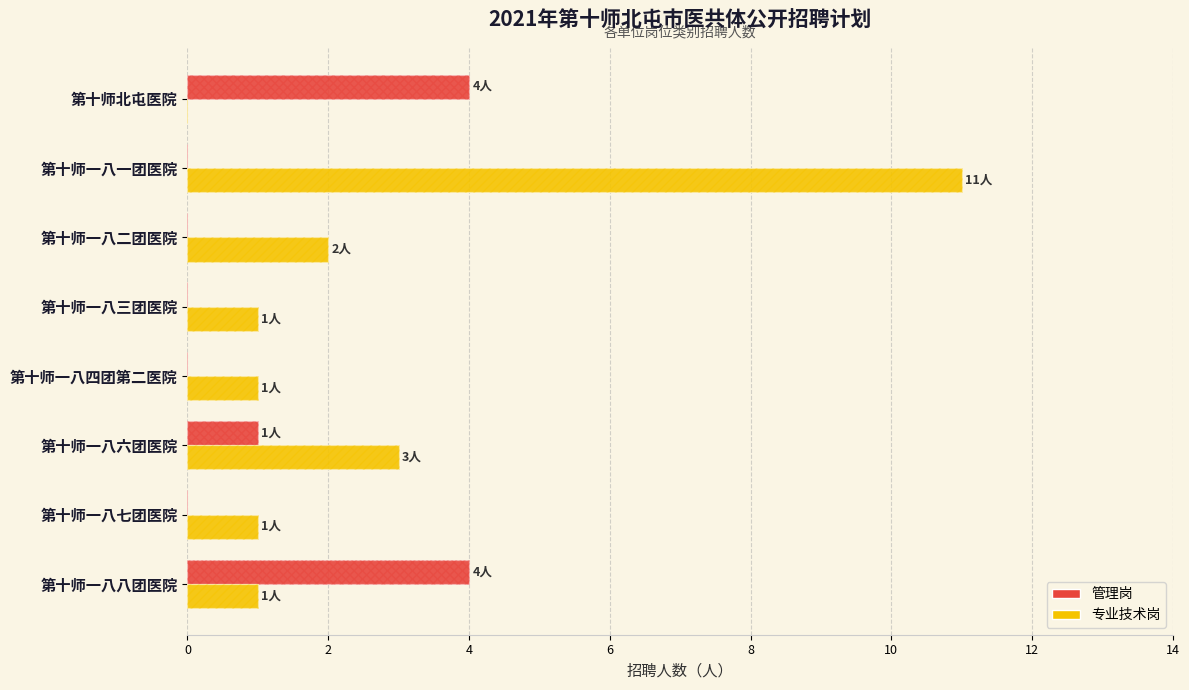

Reading right to left, transcribe all the data shown in this chart.

管理岗: 4	0	1	0	0	0	0	4
专业技术岗: 1	1	3	1	1	2	11	0